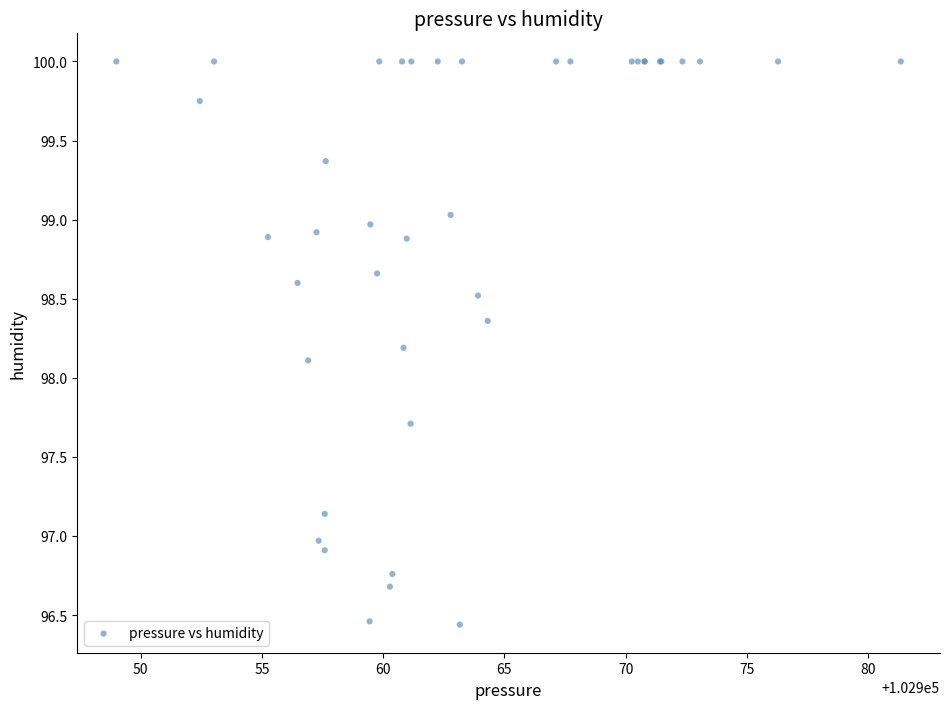

What Y value in the scatter plot is closest to 98?

98.1